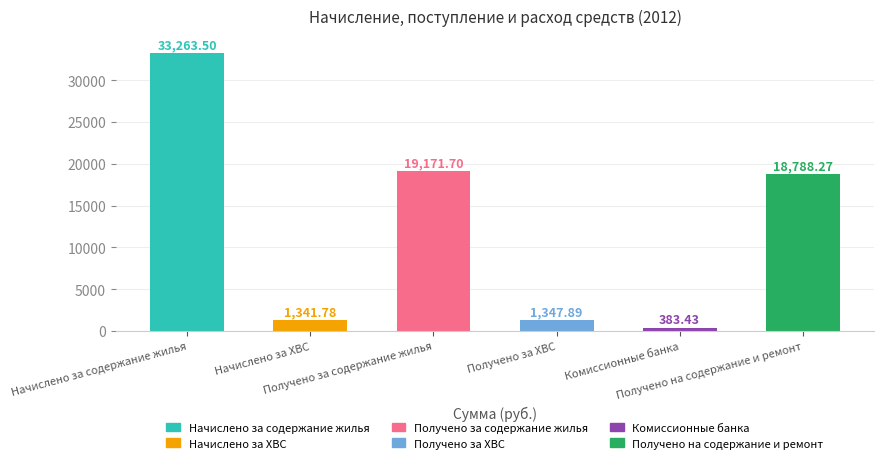

What is the value of the 1st bar from the left?

33263.5